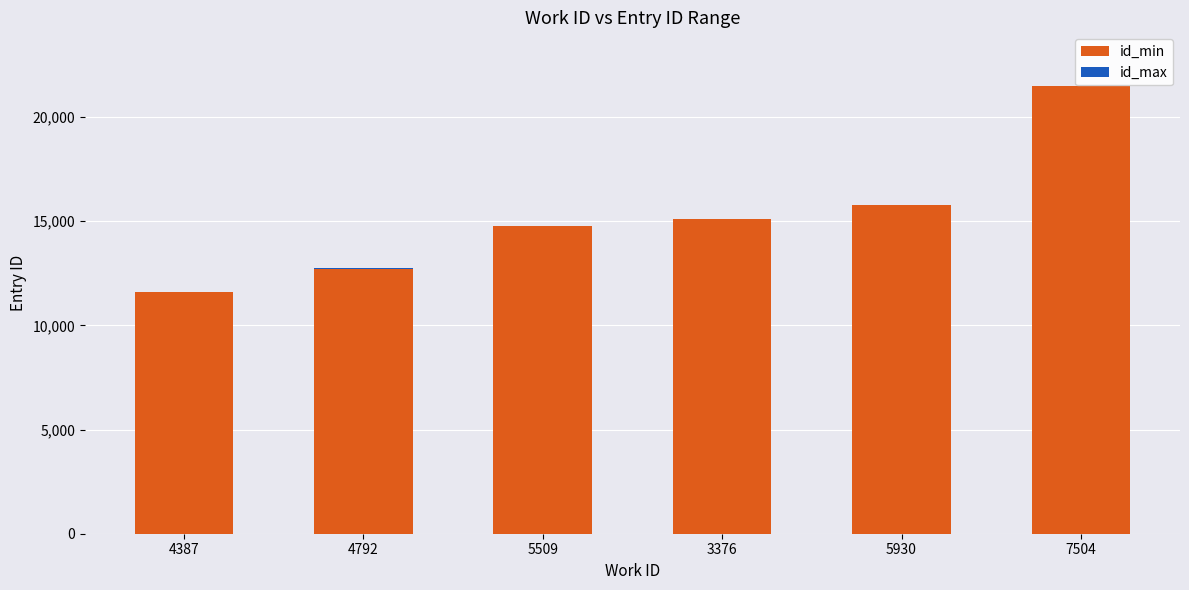

Count the number of data series in this chart.

2